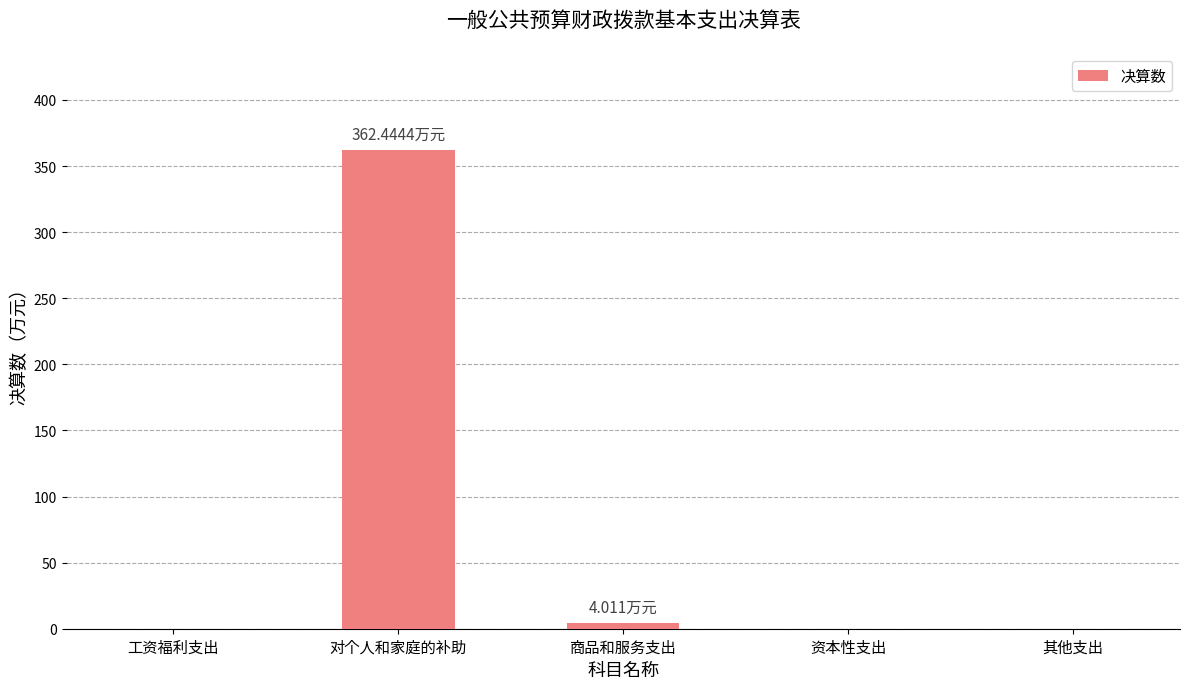

Which category has the highest value across all series?

对个人和家庭的补助